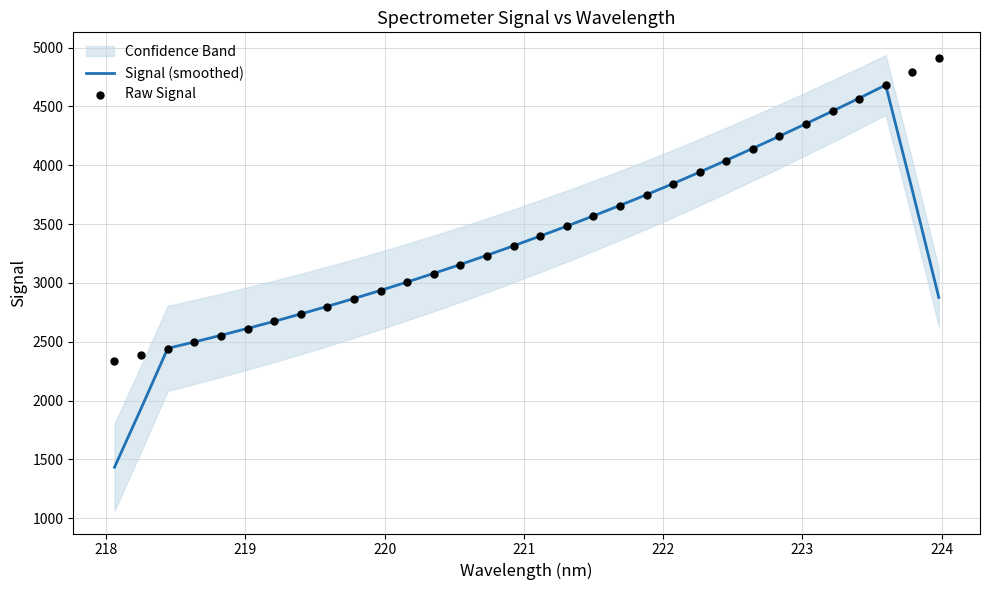

What is the lowest value of the Signal (smoothed) series?

1434.1